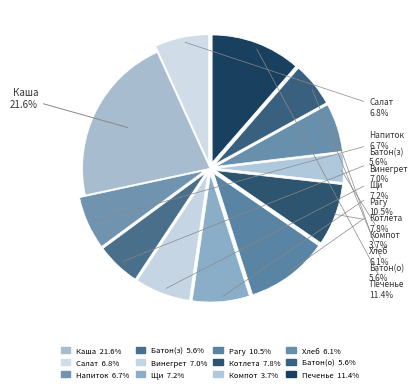

How many segments does this pie chart have?

12